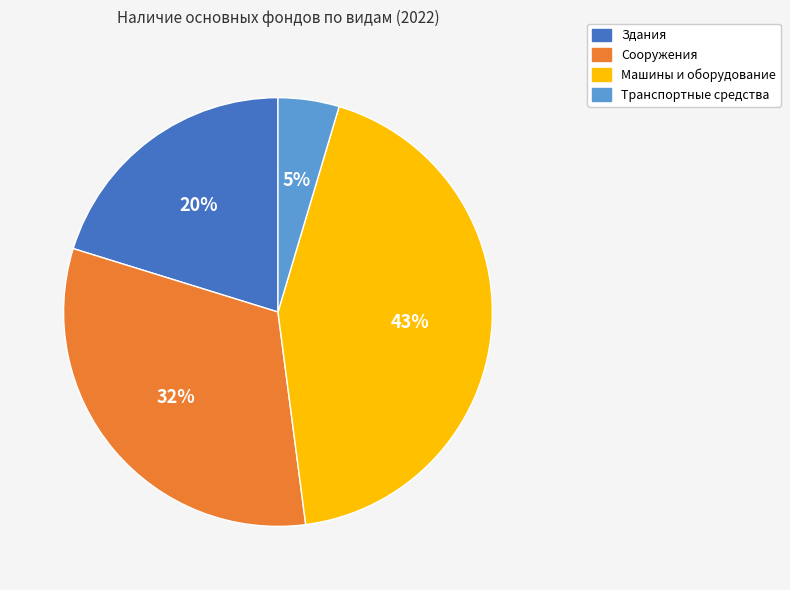

Combined, do Транспортные средства and Машины и оборудование account for over 50%?

No